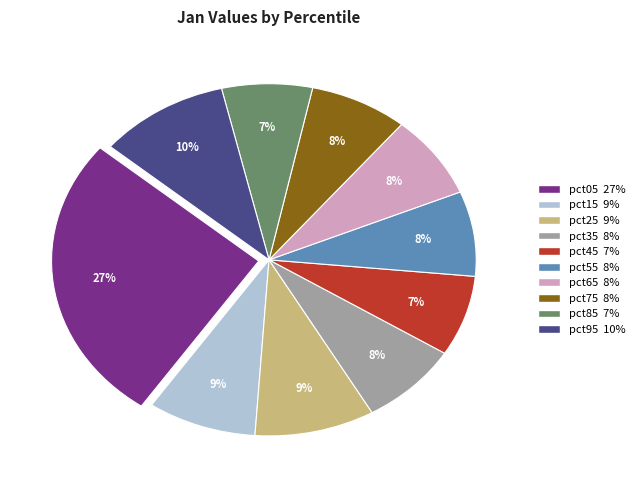

Does any single category account for the majority?

No